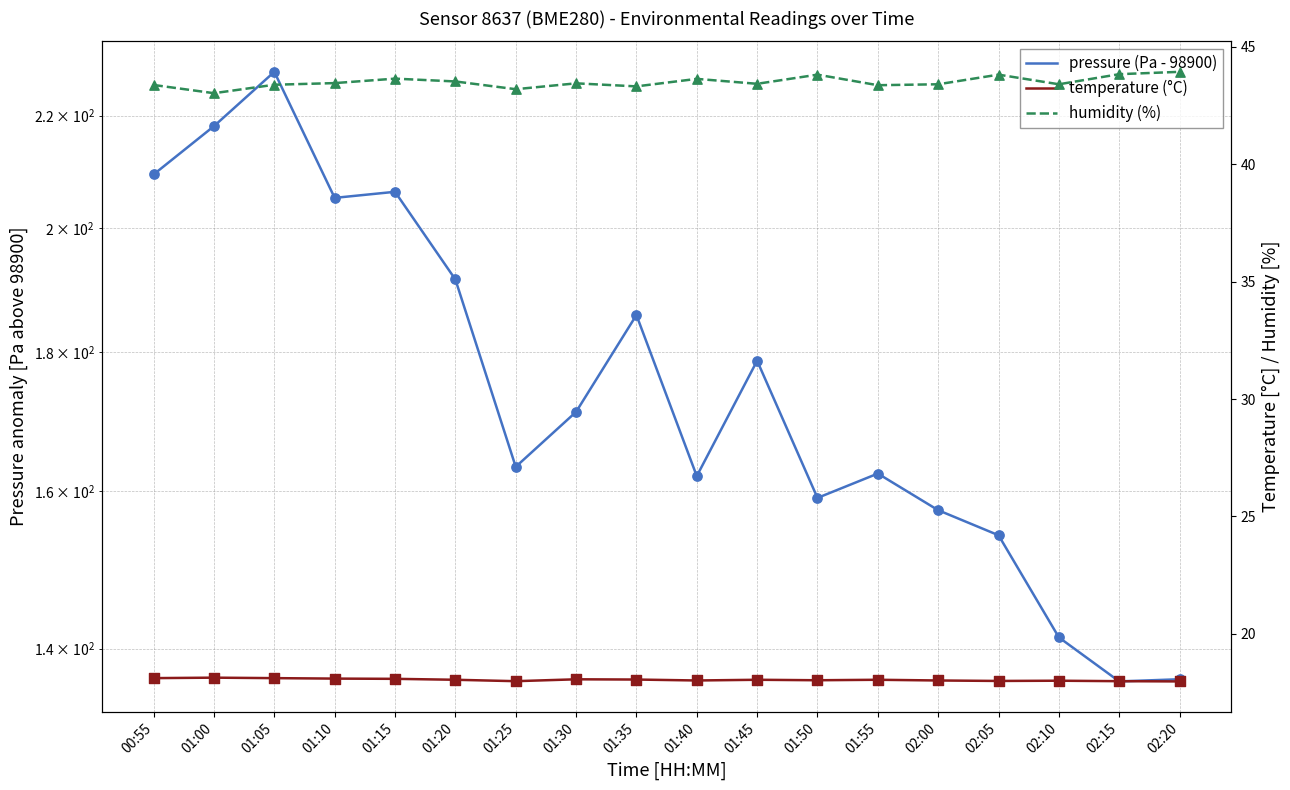

What are all the series names shown in the legend?

pressure (Pa - 98900), temperature (°C), humidity (%)